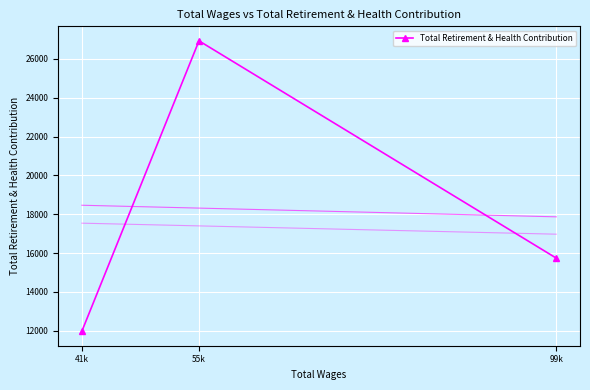

What is the label of the 1st point from the right?

99k